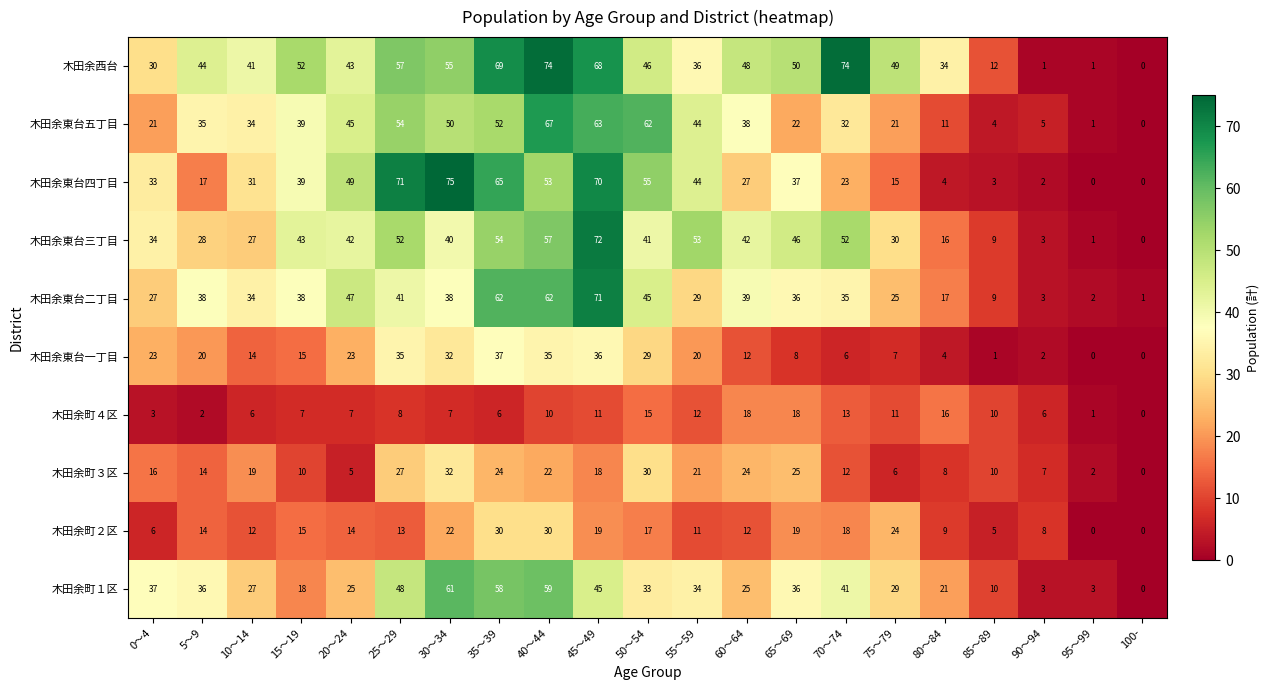

What is the difference between the second highest and minimum values in the 木田余東台一丁目 series?

36